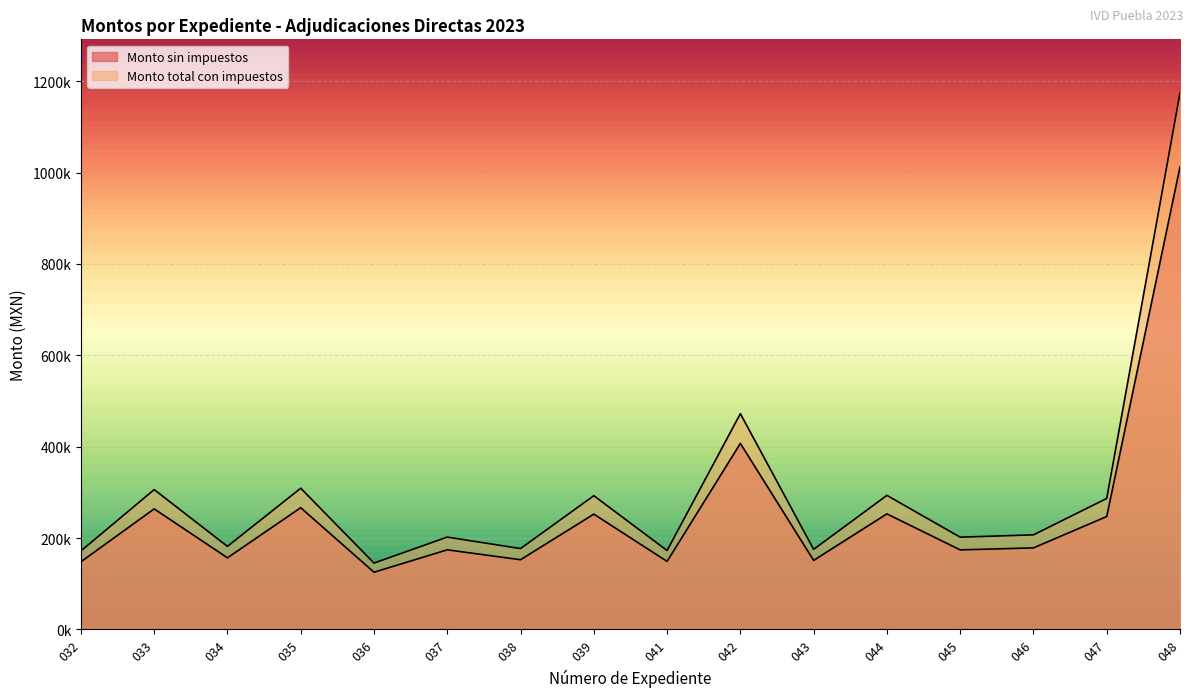

What is the approximate value of Monto sin impuestos at 043?

151000.0